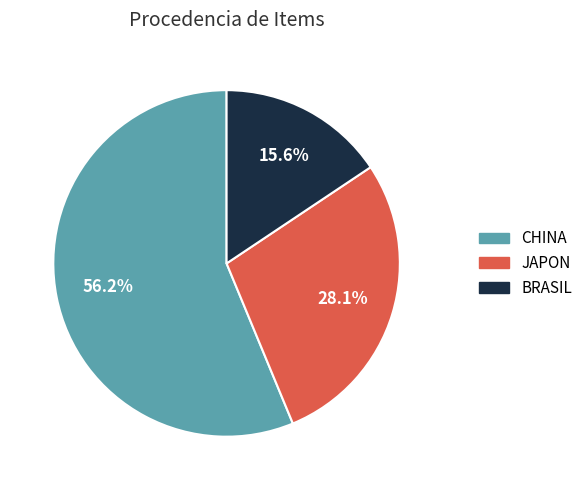

To the nearest percent, what is the difference between the CHINA and BRASIL slice percentages?

41%